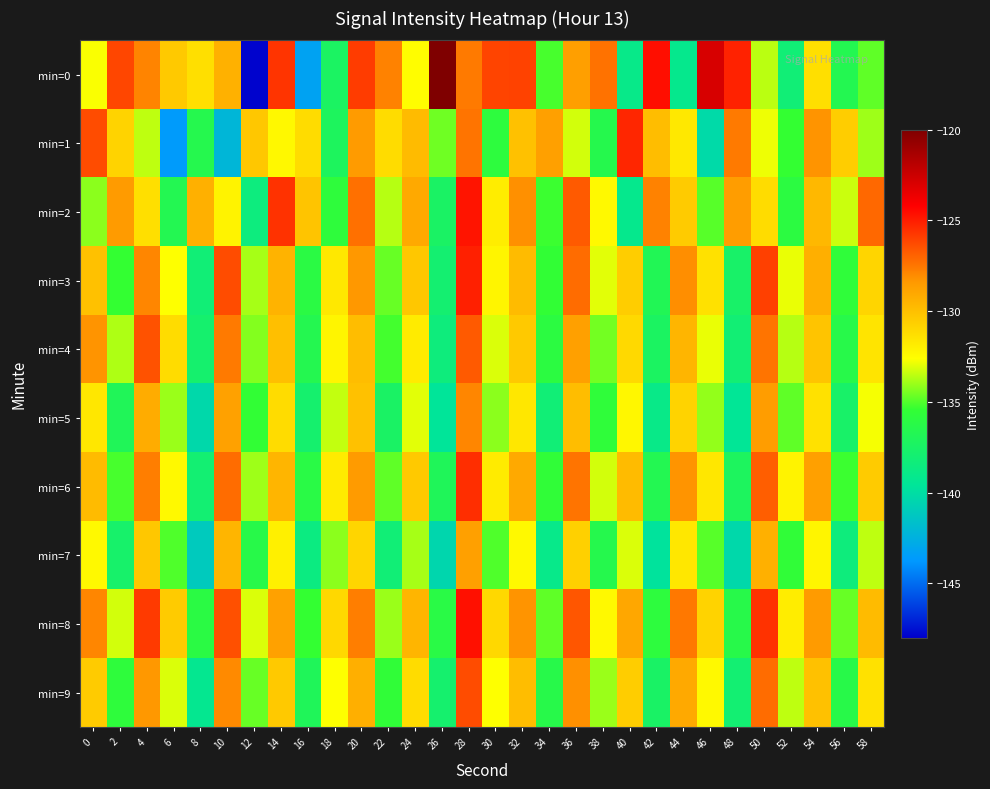

Rank the series by their maximum value, from lowest to highest.

min=7, min=5, min=4, min=9, min=6, min=1, min=3, min=2, min=8, min=0